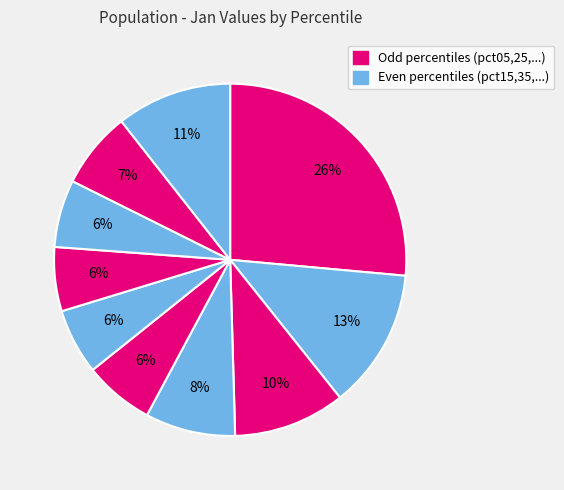

How many slices are in this pie chart?

10